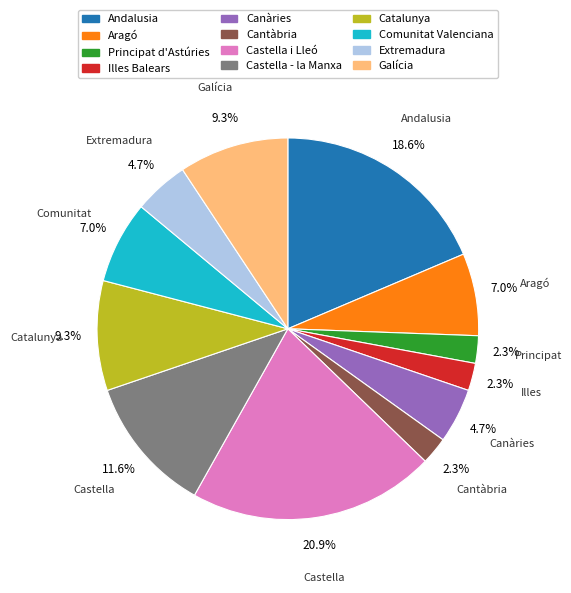

The Comunitat Valenciana slice represents 7% of the pie. True or false?

True